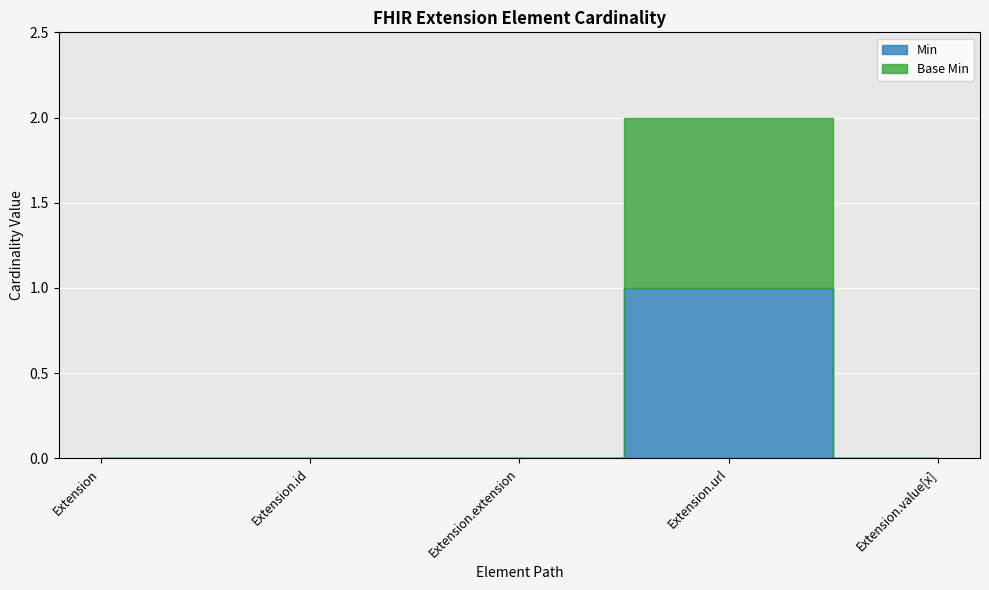

Between Extension and Extension.extension, which series saw the biggest shift?

Min